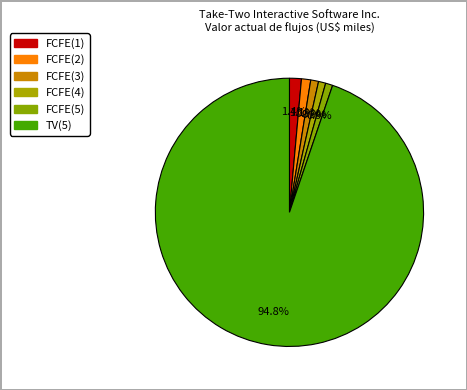

Is it true that FCFE(4) is 8% of the pie?

False